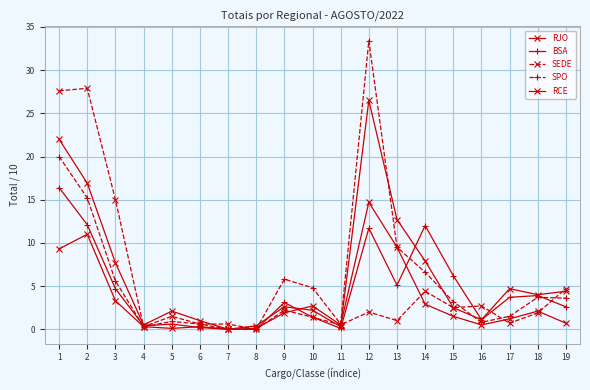

How many lines are shown in the chart?

5